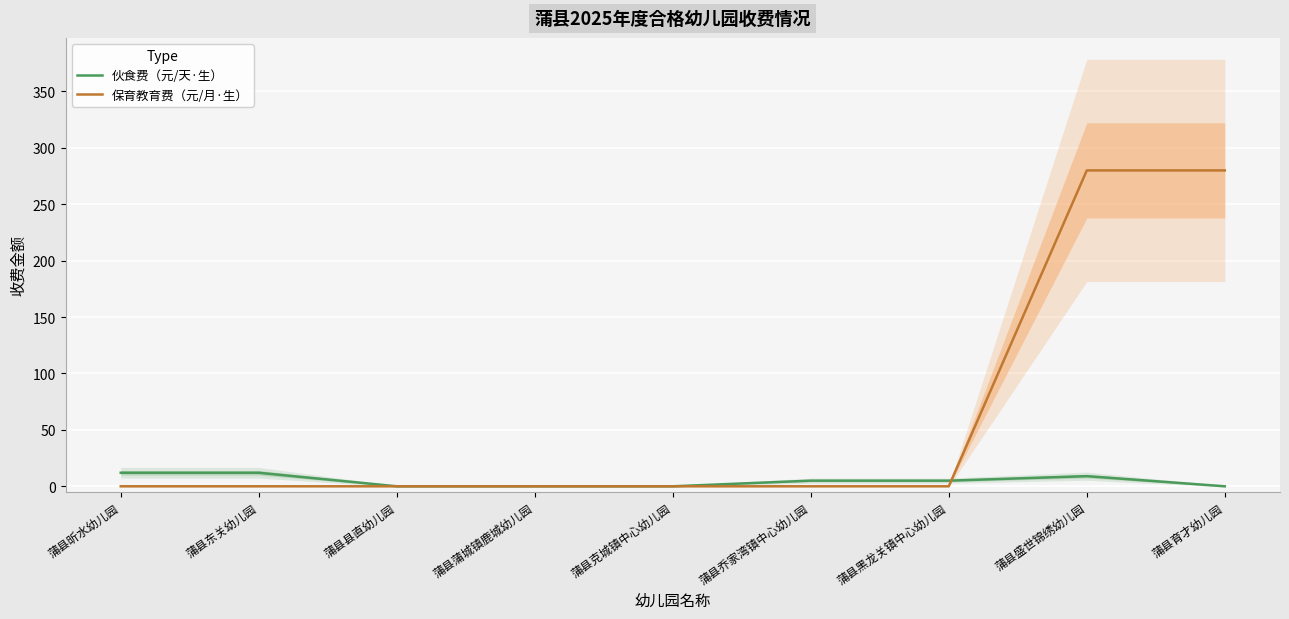

At which category does the chart reach its peak across all series?

蒲县盛世锦绣幼儿园